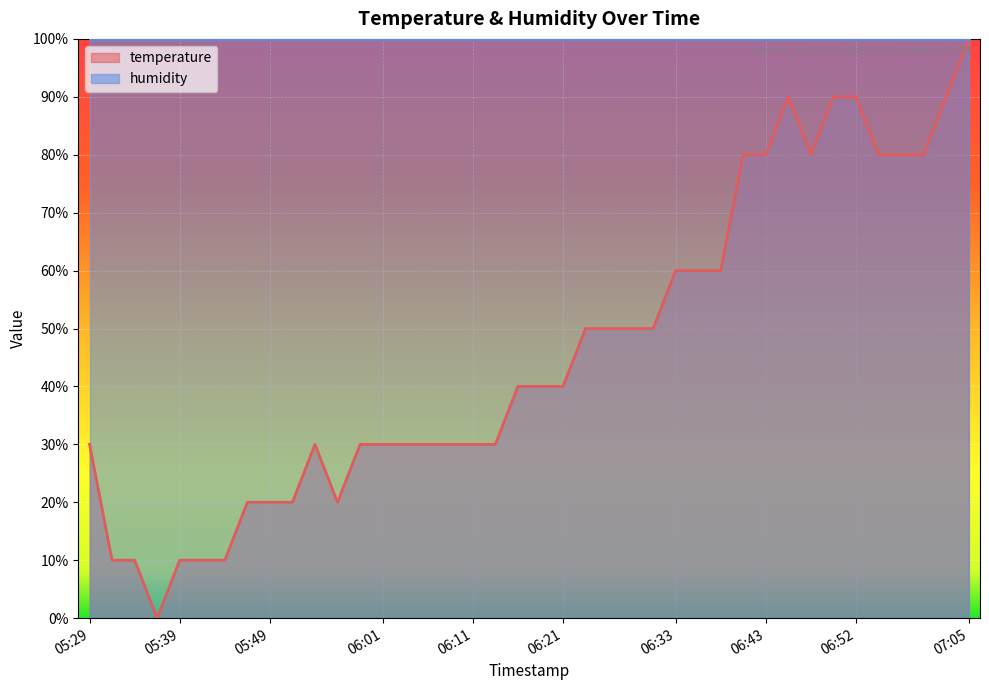

How many values are below 40?

19